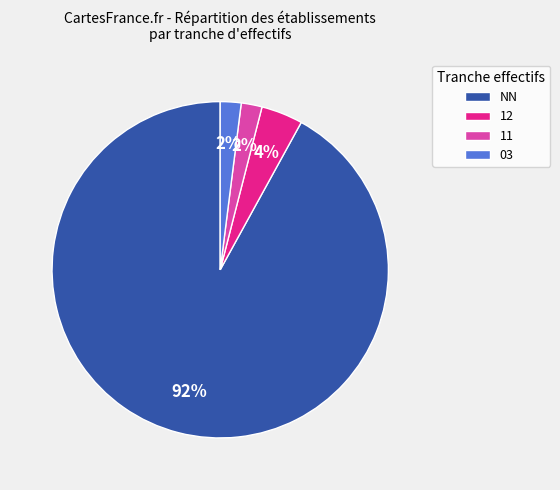

The NN slice represents 99% of the pie. True or false?

False